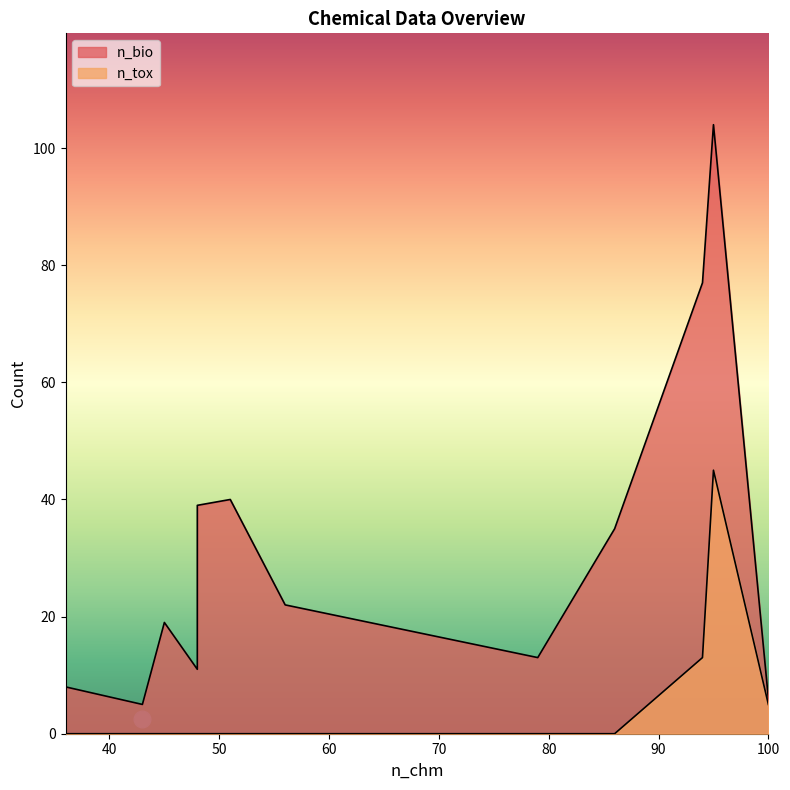

True or false: n_bio and n_tox cross at least once.

False